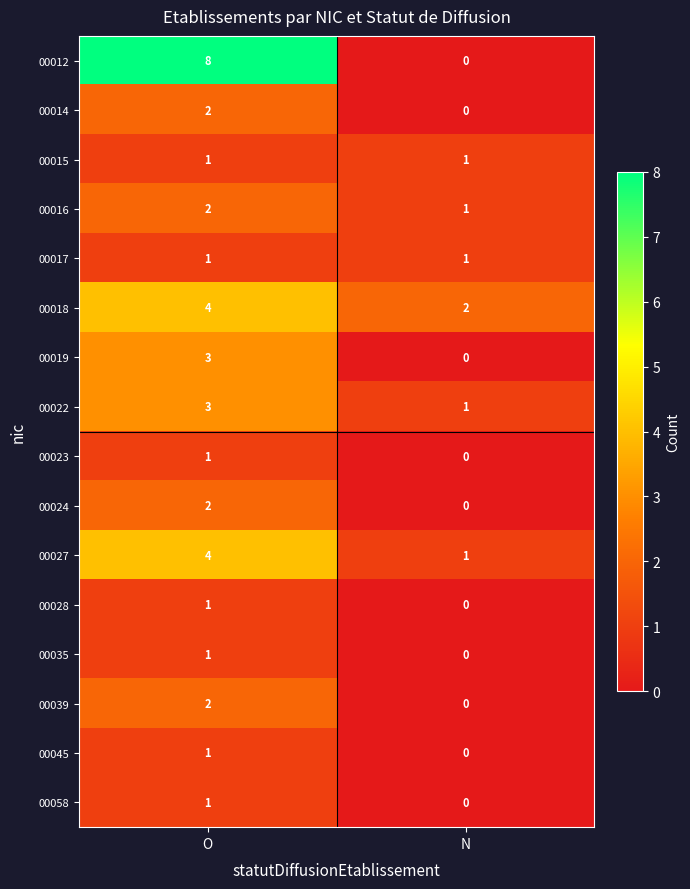

What is the sum of all 00019 values?

3